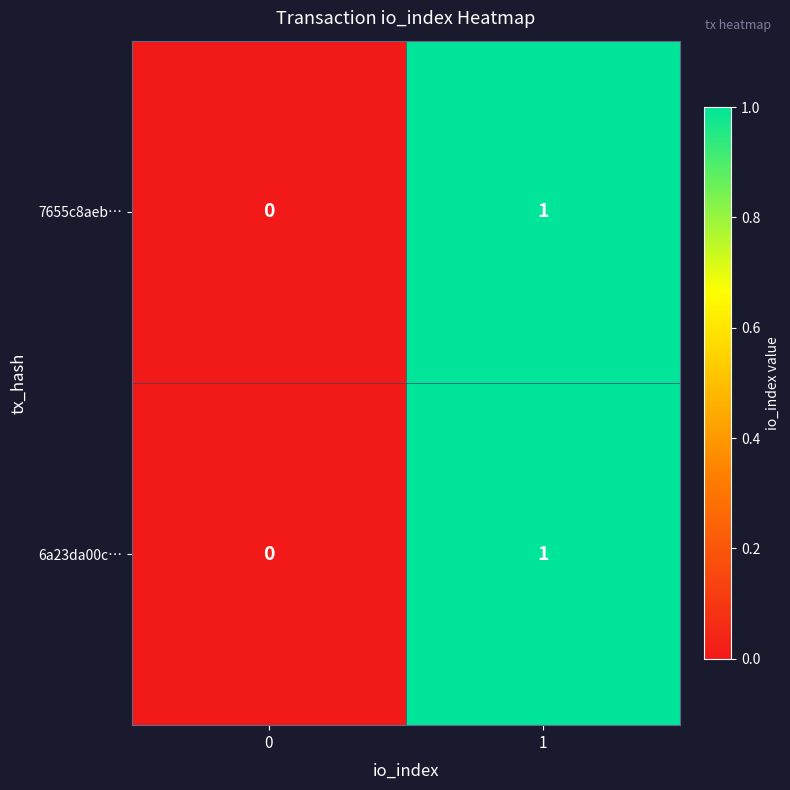

Reading left to right, what are all the values shown in this chart?

7655c8aeb…: 0	1
6a23da00c…: 0	1